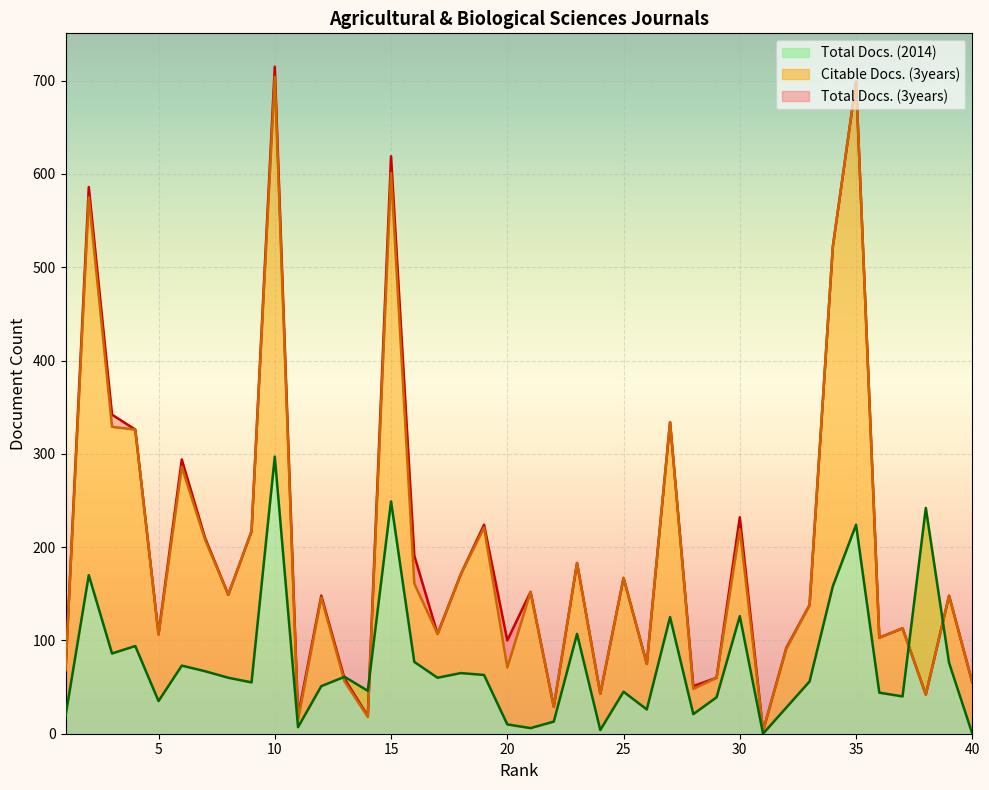

Reading right to left, transcribe all the data shown in this chart.

Citable Docs. (3years): 40=55	39=148	38=42	37=113	36=103	35=699	34=522	33=138	32=91	31=3	30=219	29=60	28=48	27=334	26=75	25=167	24=43	23=183	22=29	21=152	20=71	19=221	18=171	17=107	16=161	15=601	14=18	13=56	12=146	11=15	10=704	9=217	8=149	7=208	6=286	5=106	4=326	3=329	2=575	1=68
Total Docs. (3years): 40=55	39=148	38=42	37=113	36=103	35=699	34=522	33=138	32=92	31=3	30=232	29=60	28=51	27=334	26=75	25=167	24=43	23=183	22=29	21=152	20=100	19=224	18=171	17=107	16=191	15=619	14=19	13=59	12=148	11=19	10=715	9=217	8=149	7=210	6=294	5=107	4=326	3=342	2=586	1=69
Total Docs. (2014): 40=0	39=76	38=242	37=40	36=44	35=224	34=158	33=56	32=28	31=0	30=126	29=39	28=21	27=125	26=26	25=45	24=4	23=107	22=13	21=6	20=10	19=63	18=65	17=60	16=77	15=249	14=46	13=61	12=51	11=7	10=297	9=55	8=60	7=67	6=73	5=35	4=94	3=86	2=170	1=19